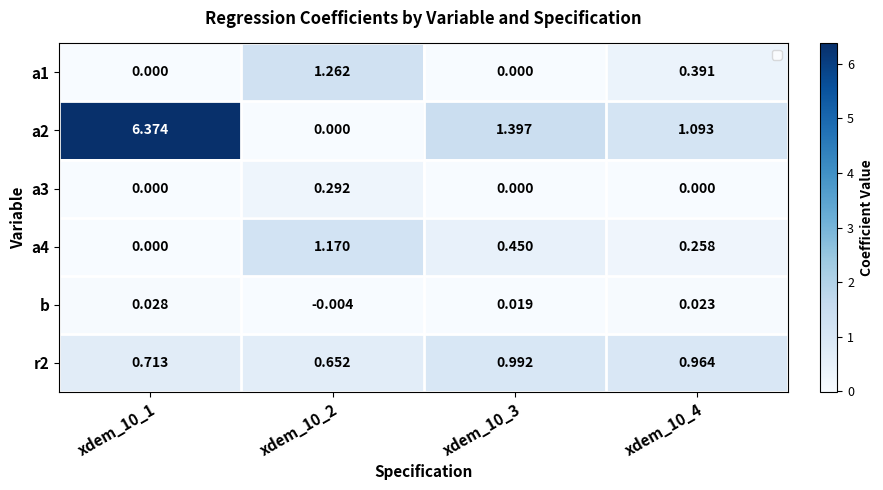

Is the value of a4 at xdem_10_2 greater than the value of a2 at xdem_10_1?

No